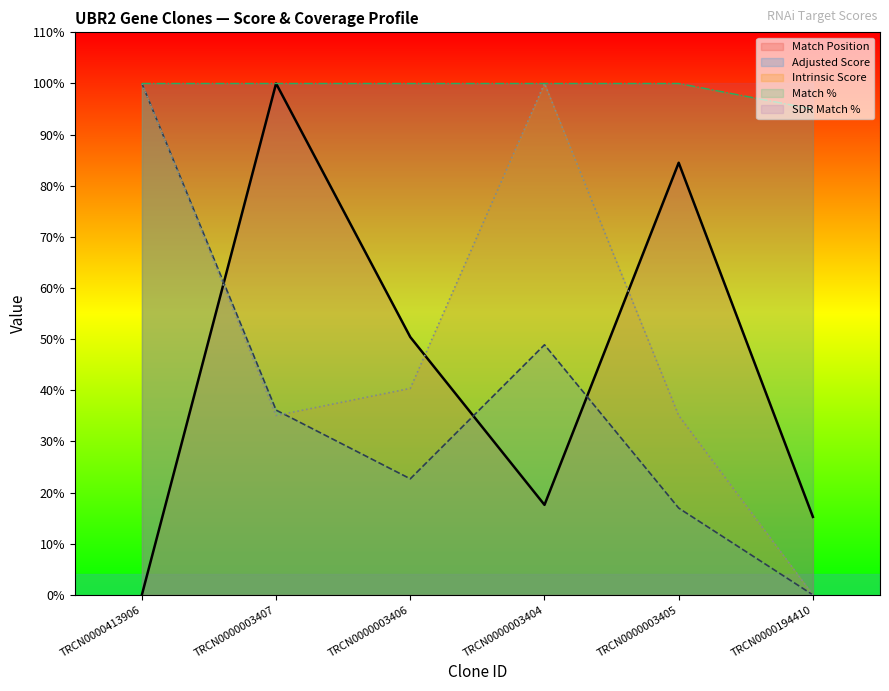

What is the highest value of the Adjusted Score series?

100.0